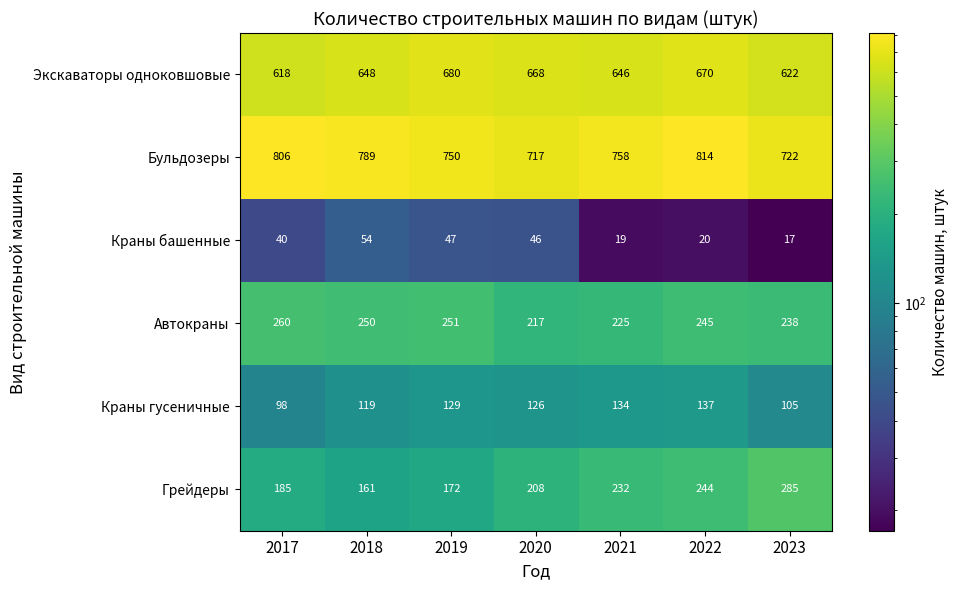

What is the sum of the Грейдеры values at 2021 and 2019?

404